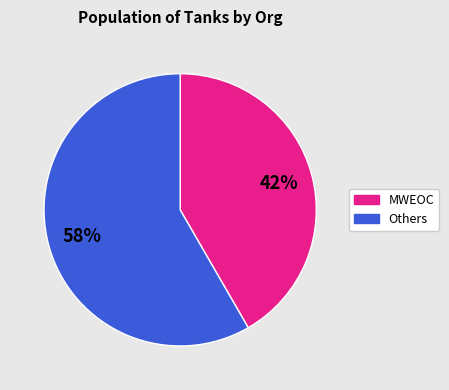

Is there any slice that represents more than half of the pie?

Yes